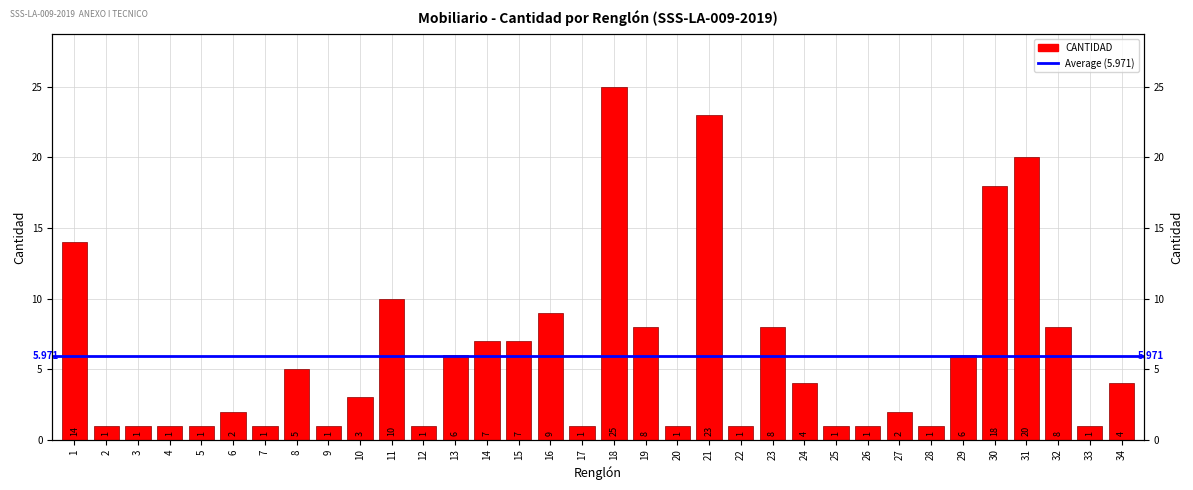

How many values are below 4?

17